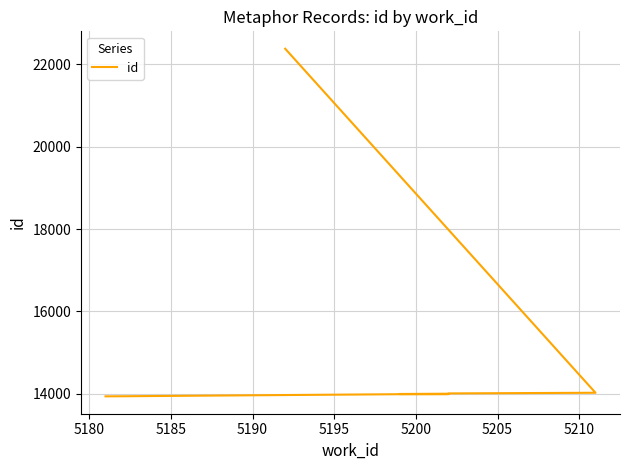

What is the difference between the maximum and second lowest values?

8441